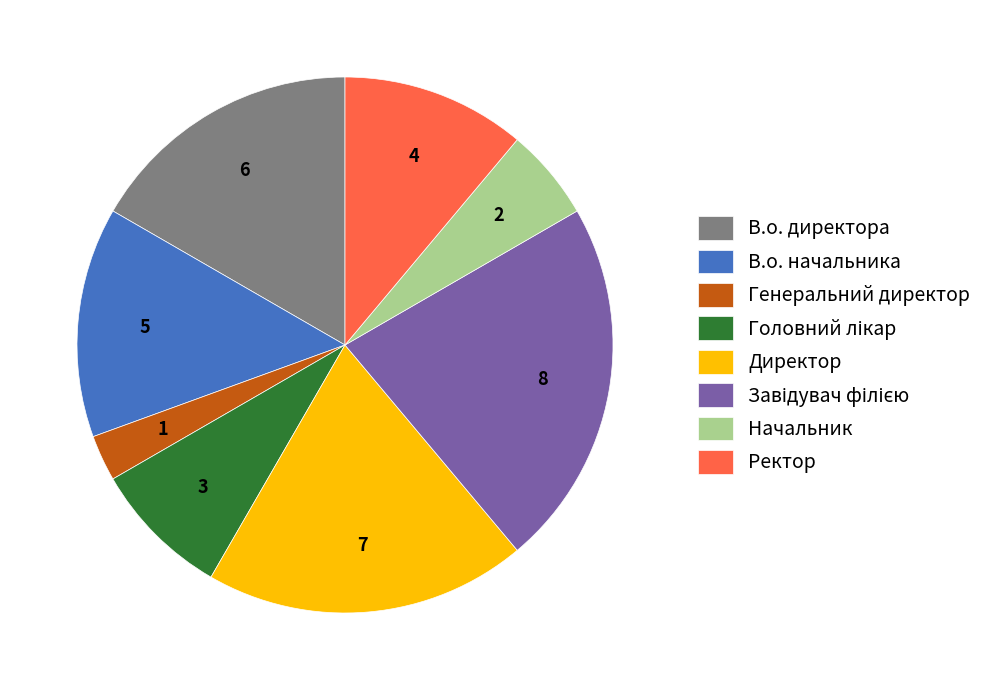

Does any single category account for the majority?

No